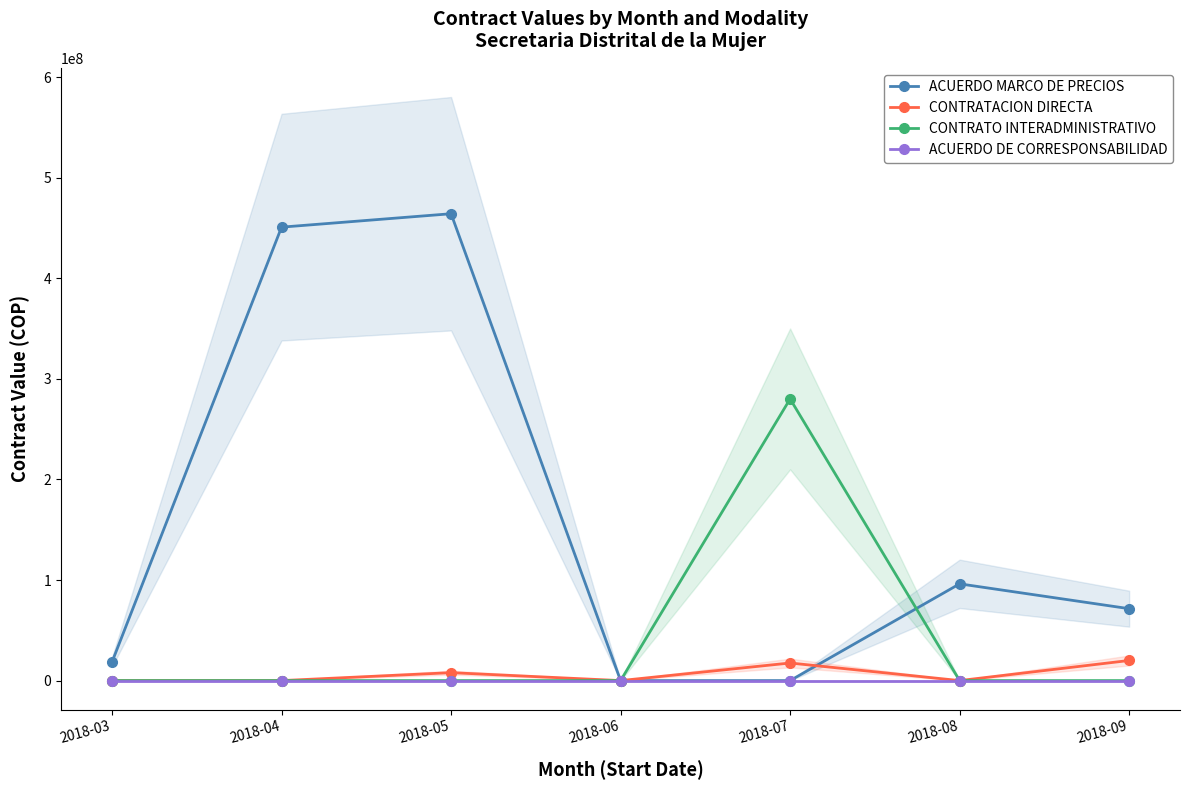

Which series has the largest range (max minus min)?

ACUERDO MARCO DE PRECIOS